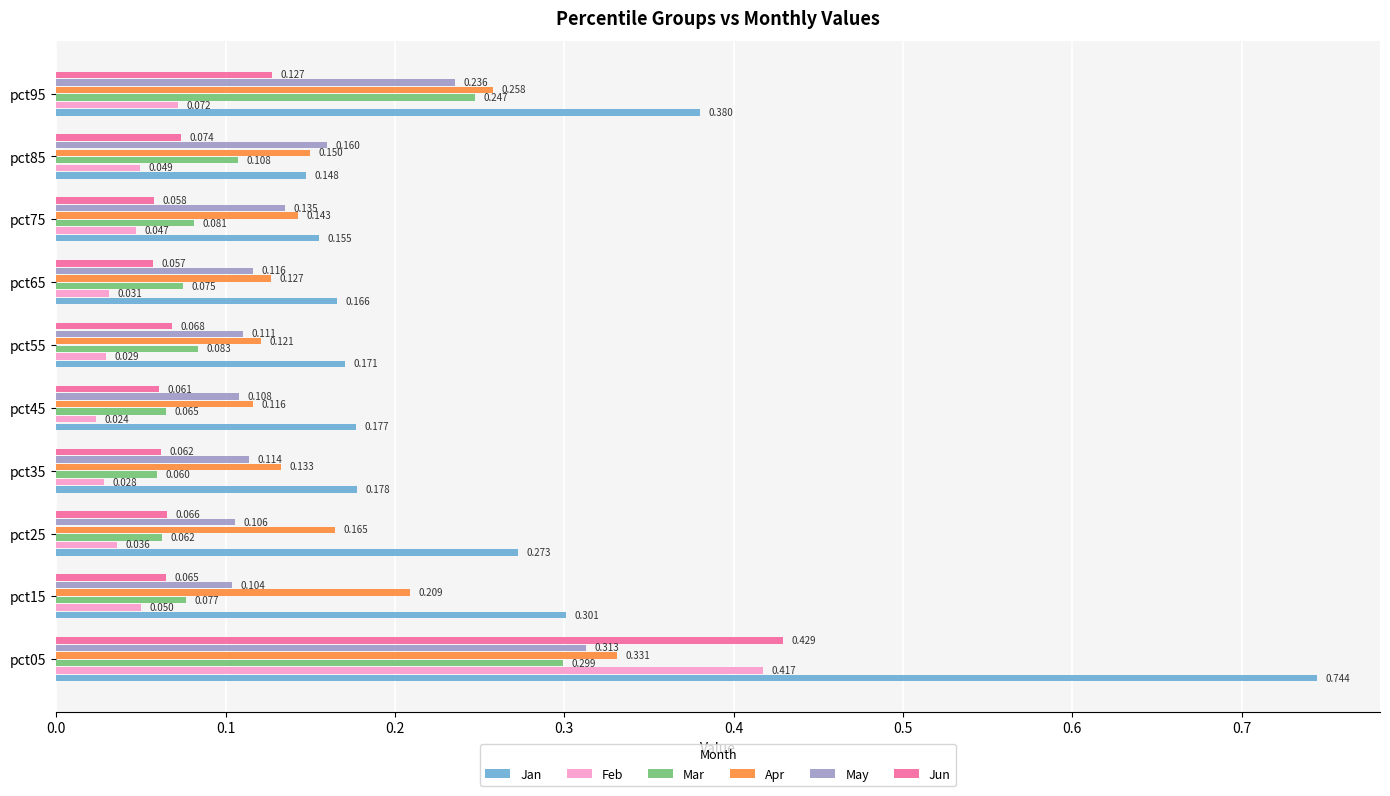

Rank the series at pct65 from highest to lowest value.

Jan, Apr, May, Mar, Jun, Feb